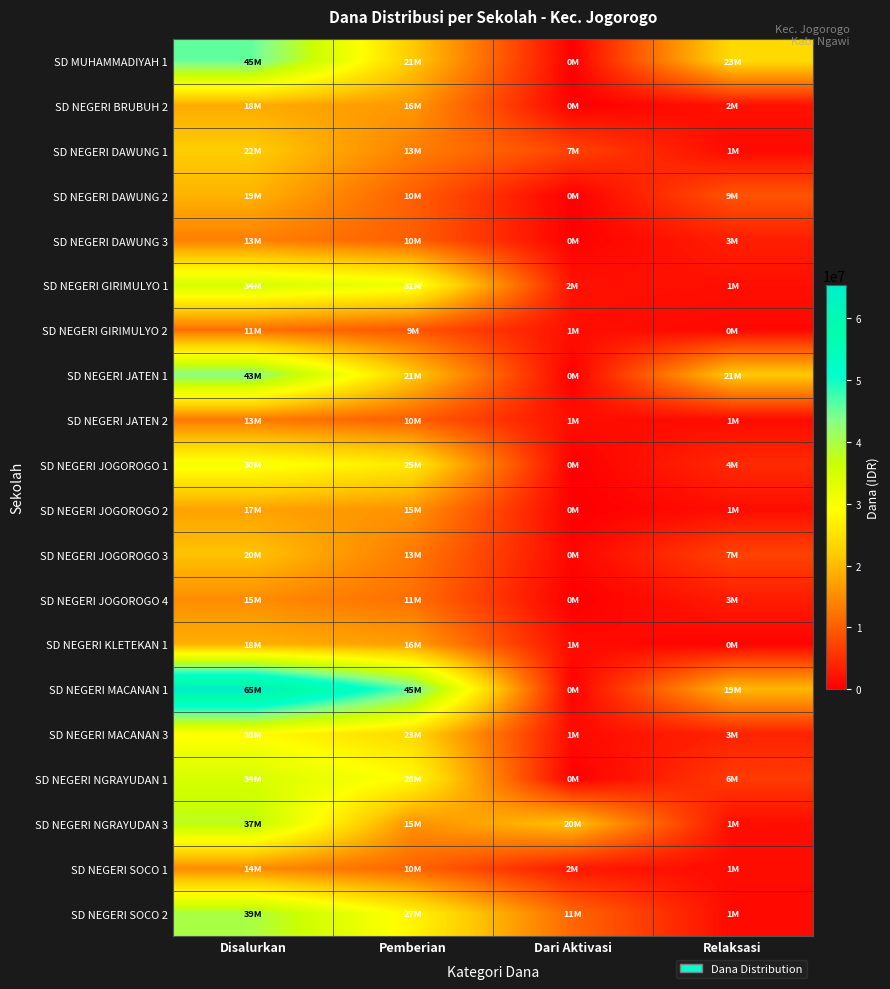

Which series has the largest total across all categories?

SD NEGERI MACANAN 1